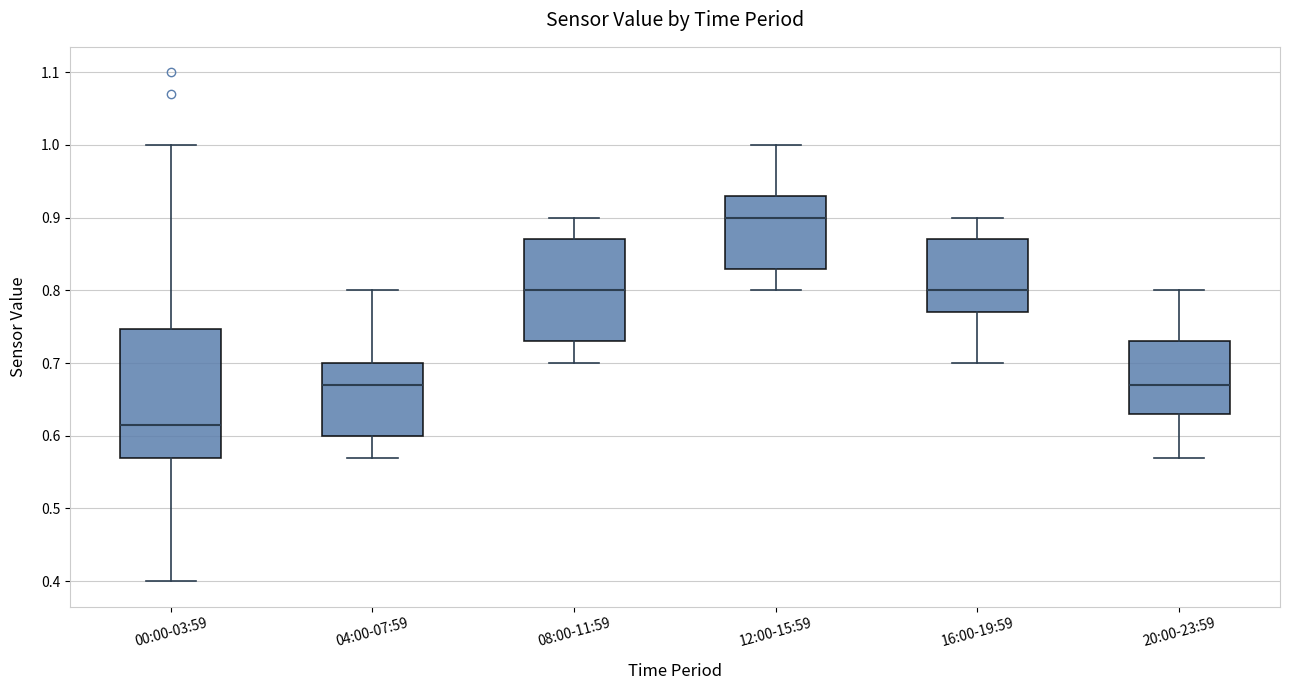

Which box has the lowest median line?

00:00-03:59